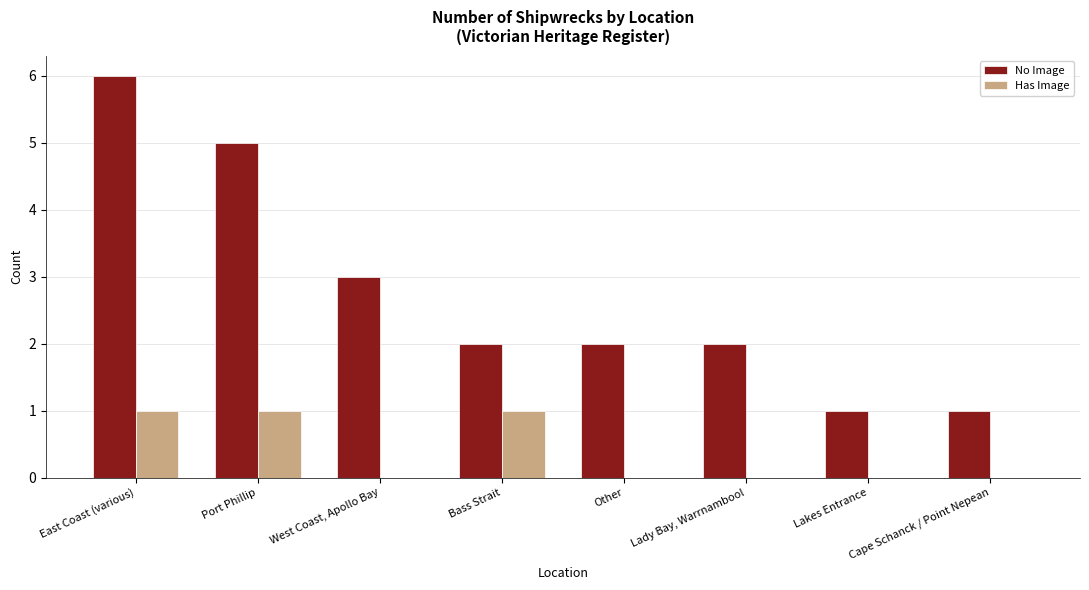

What are all the series names shown in the legend?

No Image, Has Image